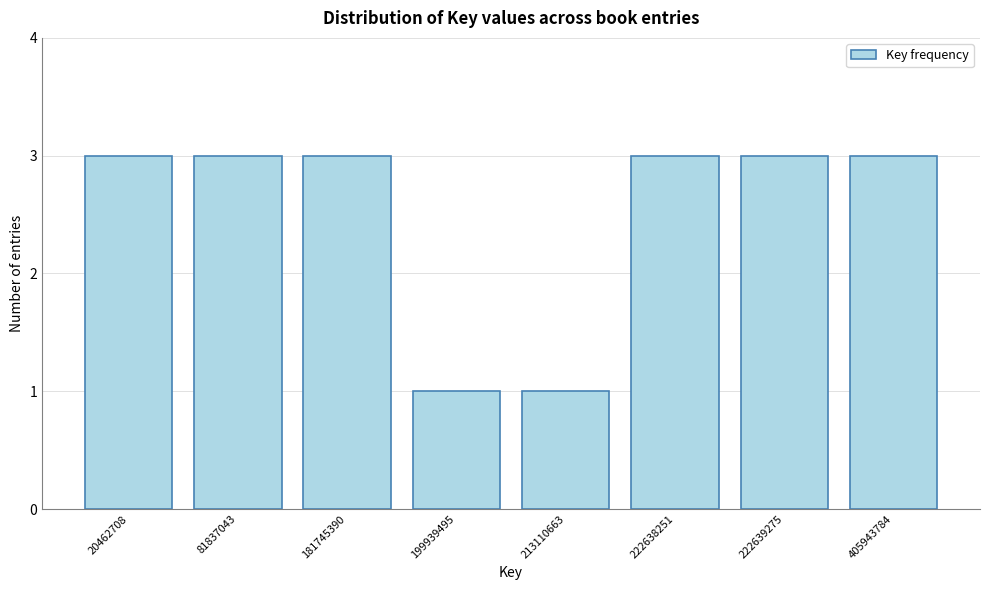

Reading left to right, extract all data points from this chart.

20462708=3	81837043=3	181745390=3	199939495=1	213110663=1	222638251=3	222639275=3	405943784=3